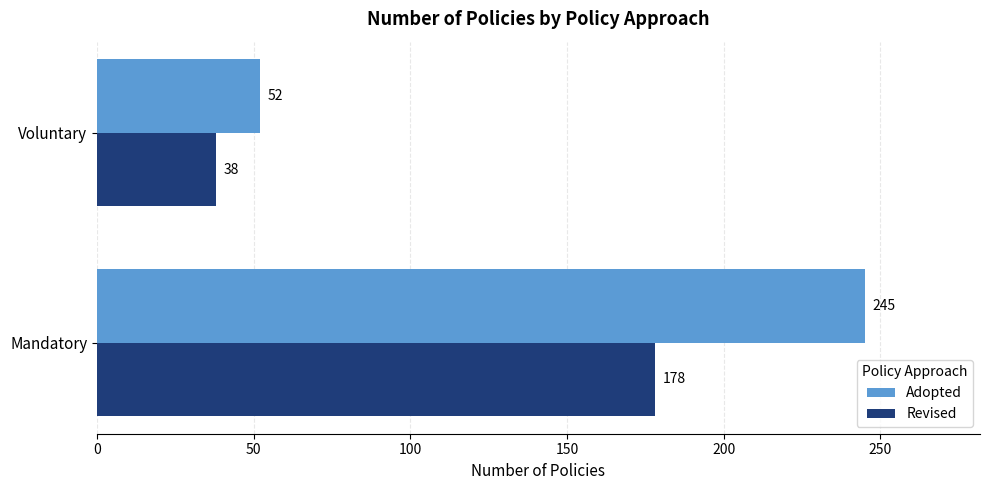

What is the sum of all Revised values?

216